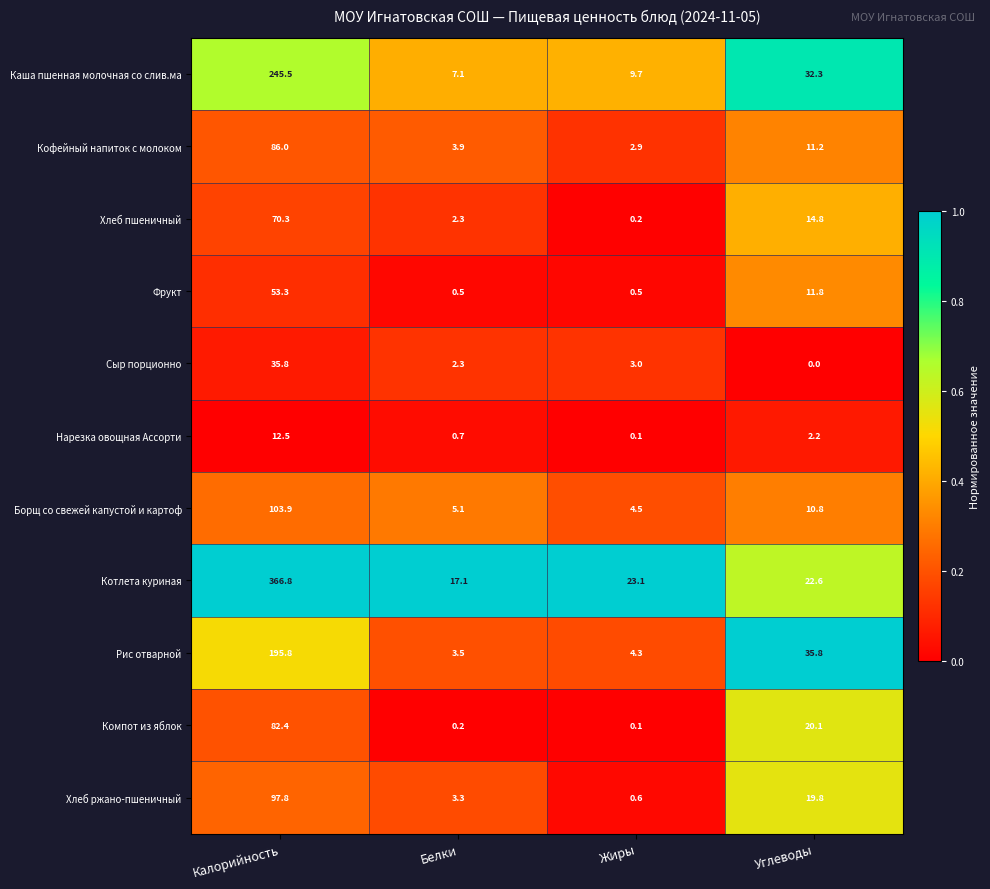

How many data points does each series have?

4